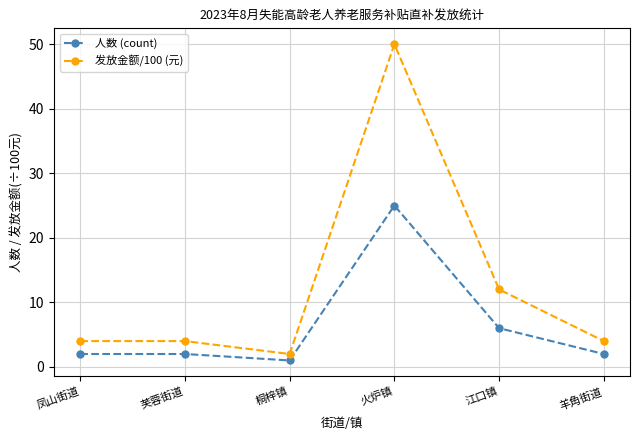

Is it true that 人数 (count) equals 14 at 火炉镇?

False